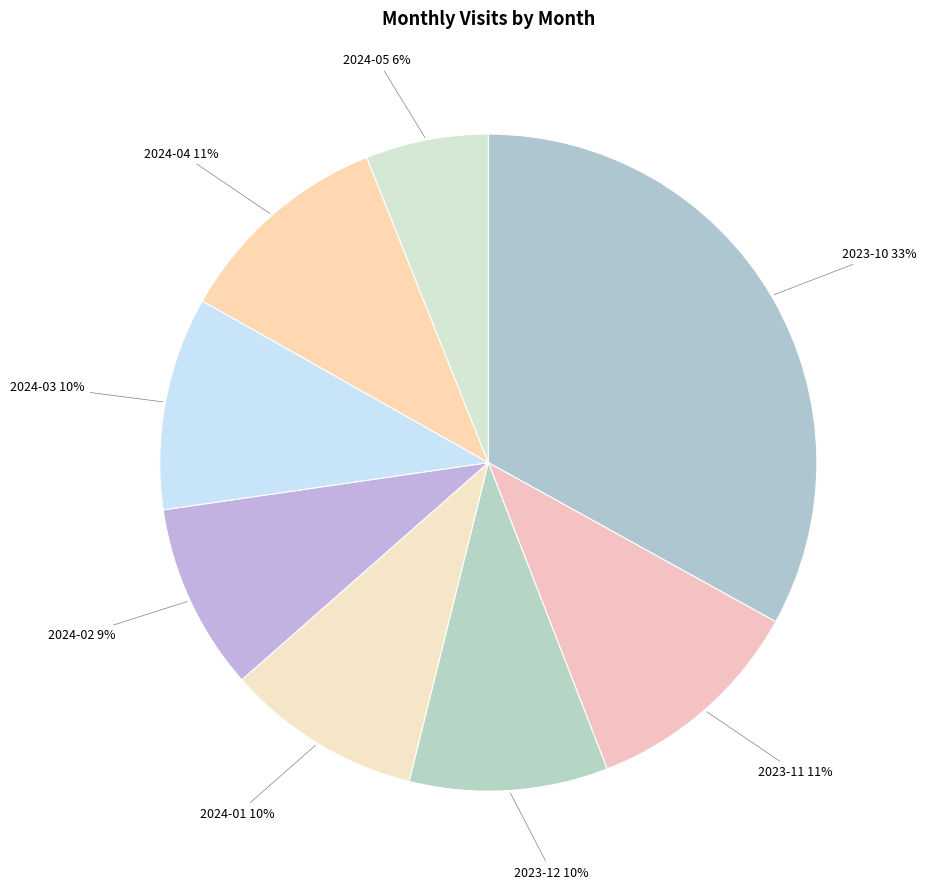

Which category has the smallest portion of the pie?

2024-05